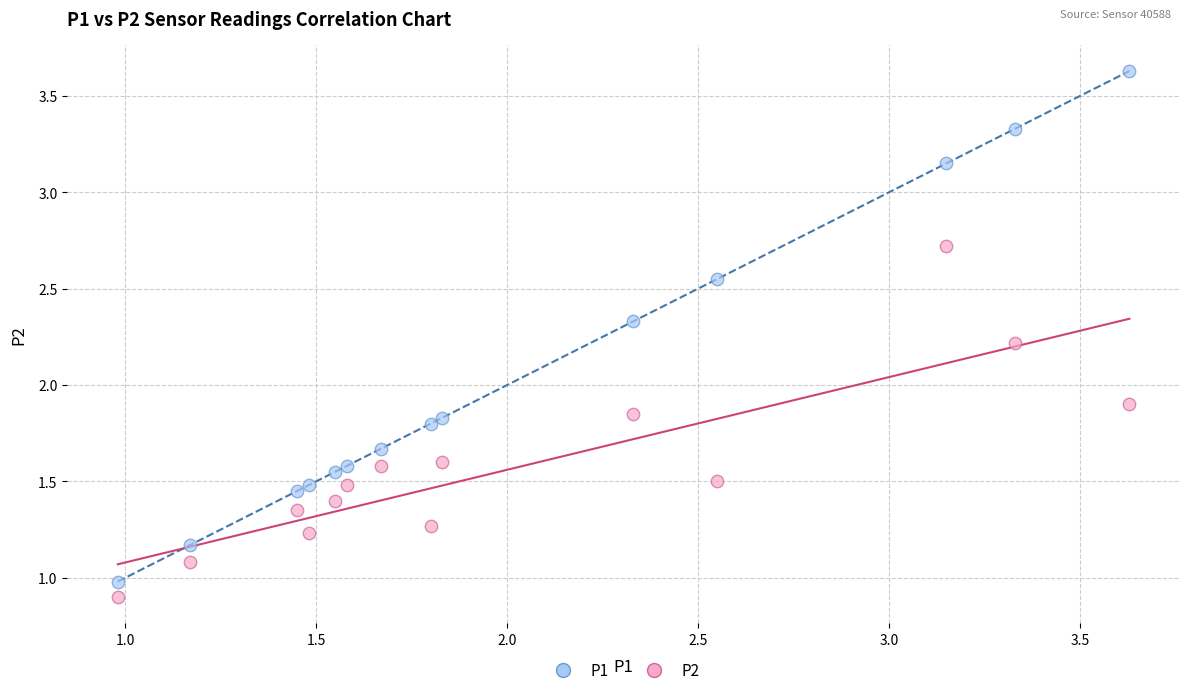

Across all data points, what is the range of X values (max minus min)?

2.6